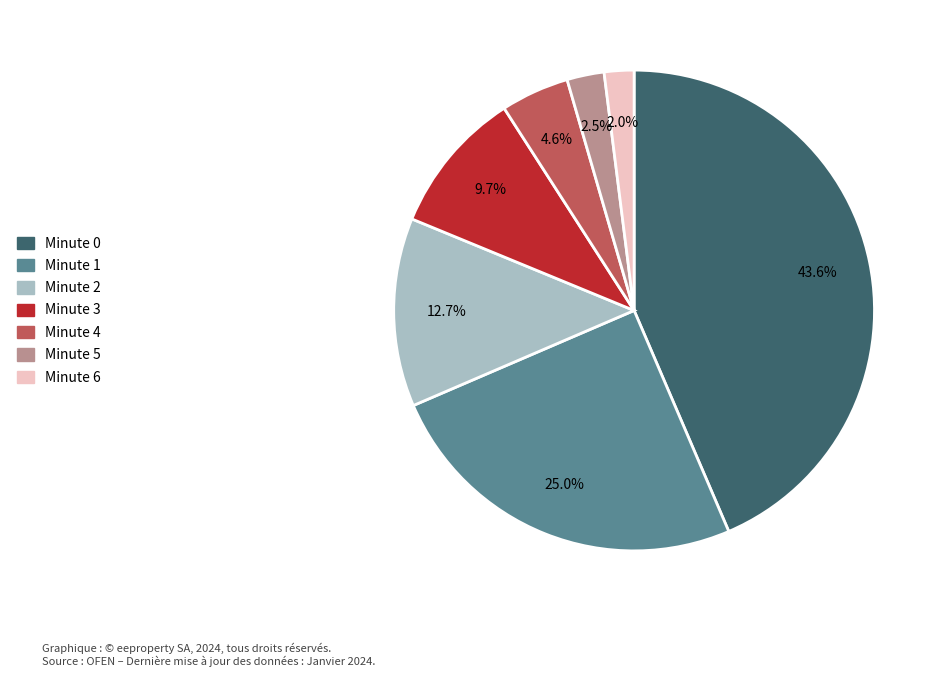

Which has a higher value, Minute 5 or Minute 3?

Minute 3